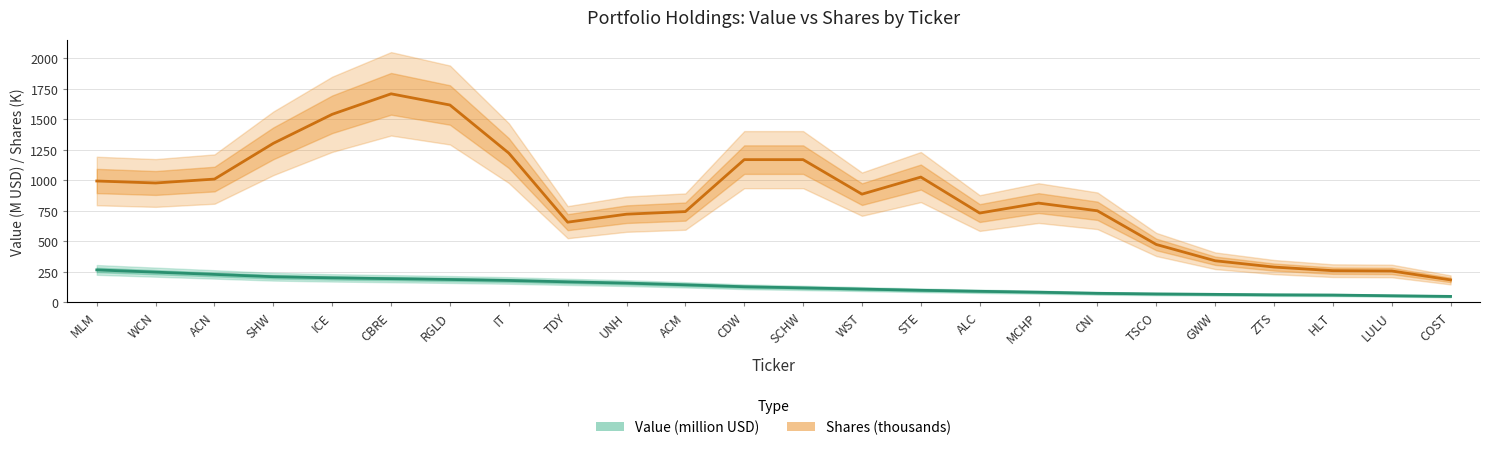

Is this an area chart (filled region under the line)?

No